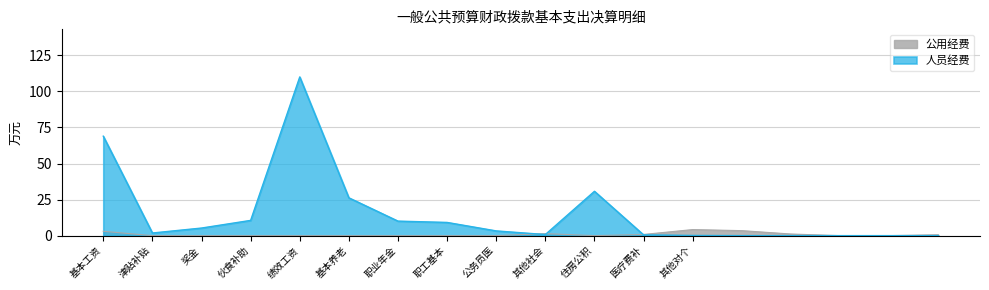

What is the sum of all values?

14.6